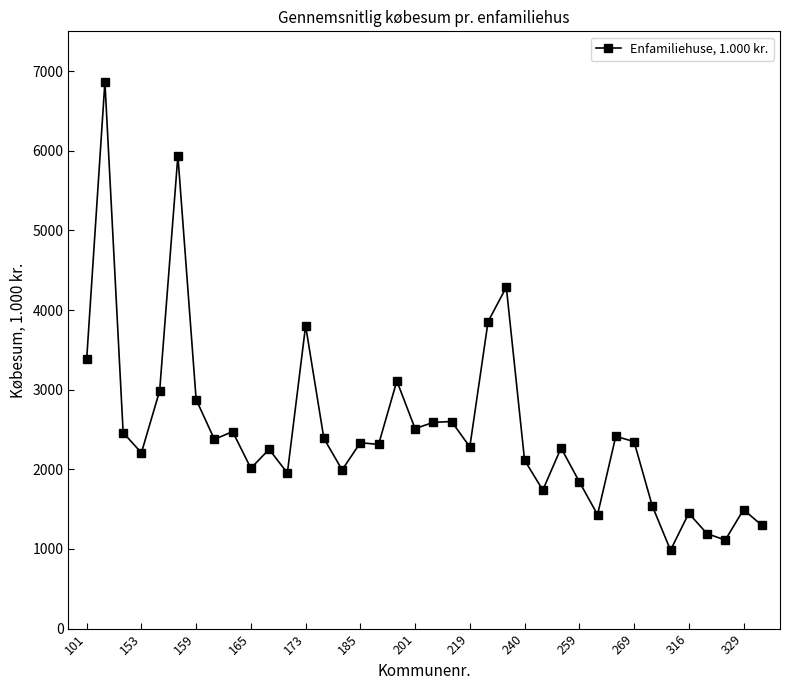

How many lines are shown in the chart?

1